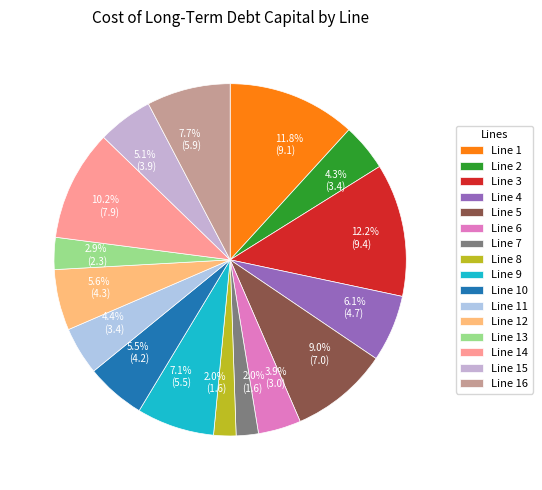

How many slices are in this pie chart?

16